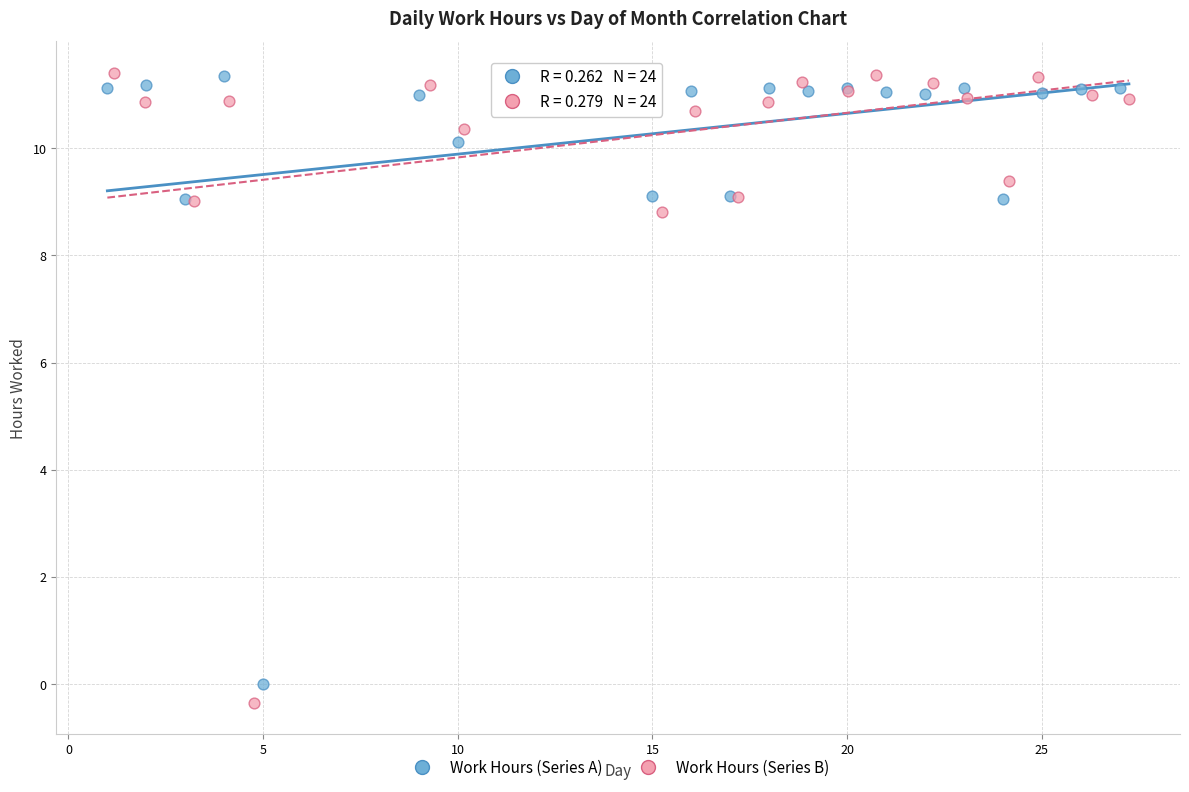

Which series has the largest Y range (max minus min)?

Work Hours (Series B)